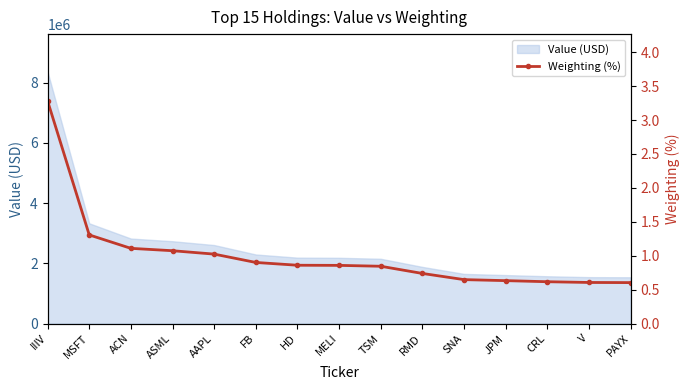

What is the minimum value shown in the chart?

0.6